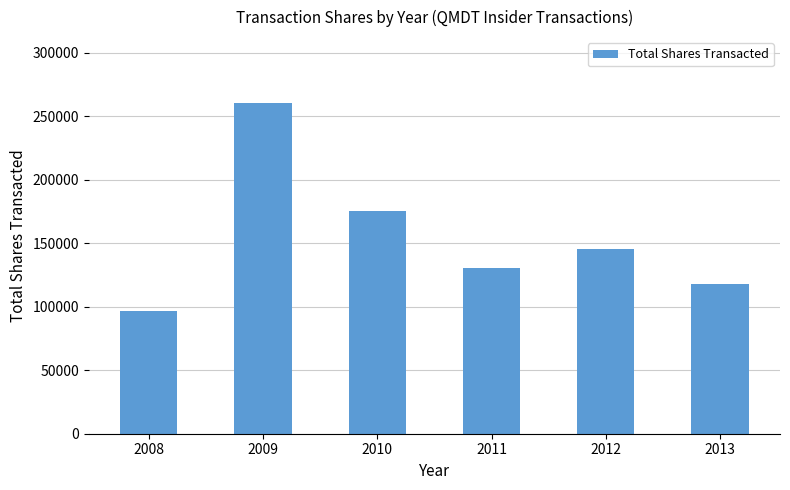

What is the difference between the values at 2008 and 2010?

78870